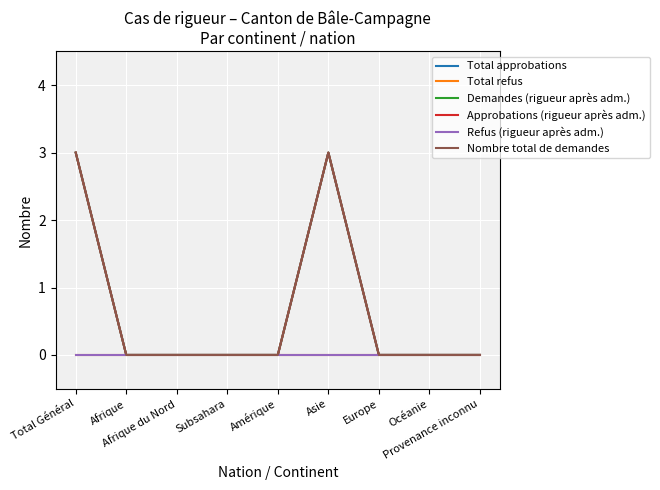

True or false: Total approbations has a value of 0 at Afrique.

True